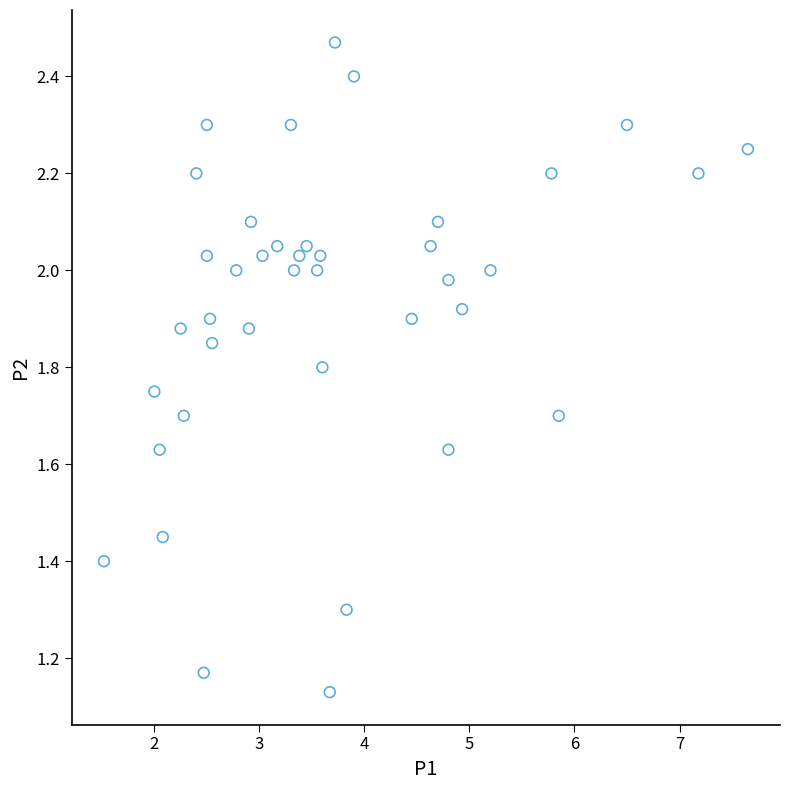

What is the range of Y values (max minus min)?

1.3